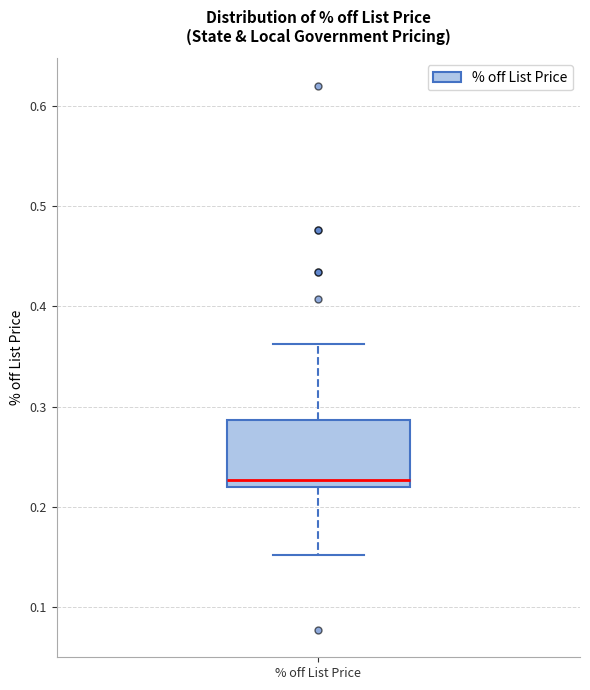

Transcribe this box plot: give where the median line is, the range the box spans, and where the two whiskers end, as read against the y-axis. The values are not printed on the chart, so give them approximately, as read against the axis.

median 0.23, box 0.22 to 0.29, whiskers 0.15 to 0.36